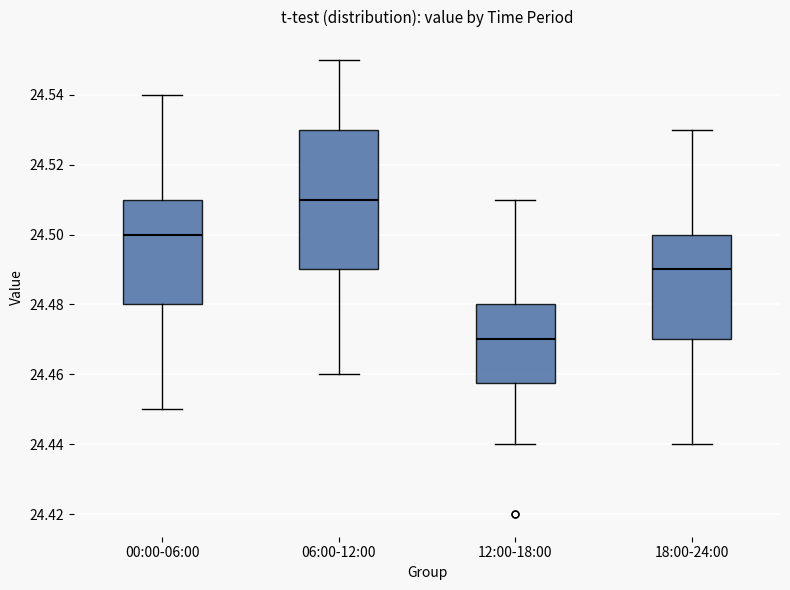

Where does the lower whisker of the box for 06:00-12:00 end on the y-axis? The values are not printed on the chart, so give them approximately, as read against the axis.

24.460